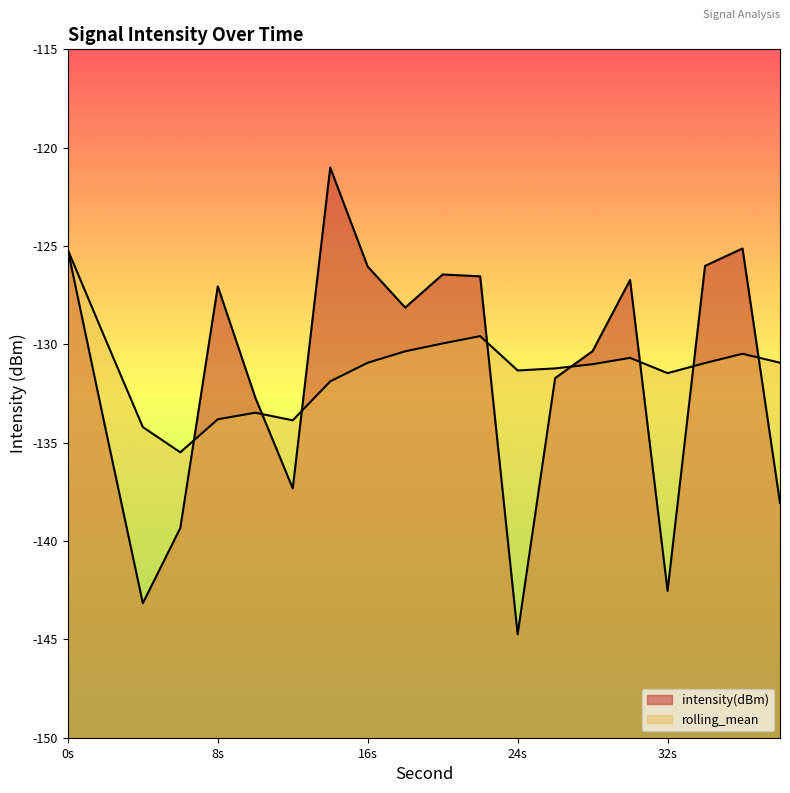

At which category does the chart reach its peak across all series?

14